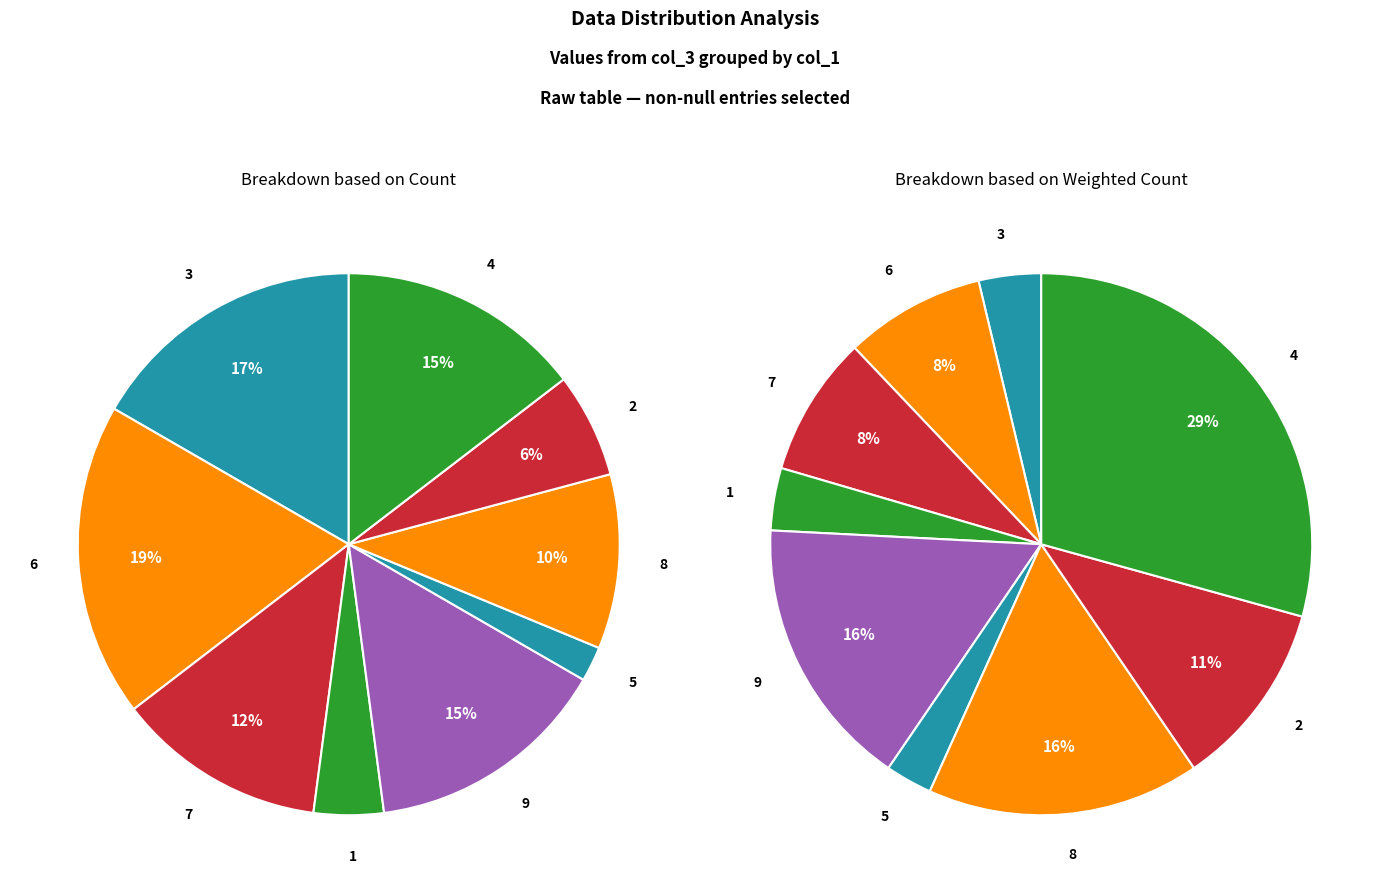

What percentage is the 7 slice, to the nearest percent?

12%